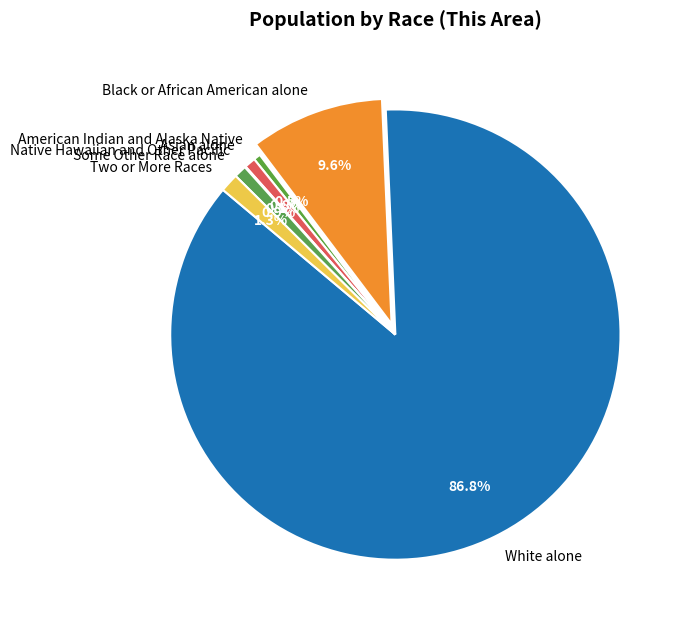

Is Asian alone the majority of the pie?

No